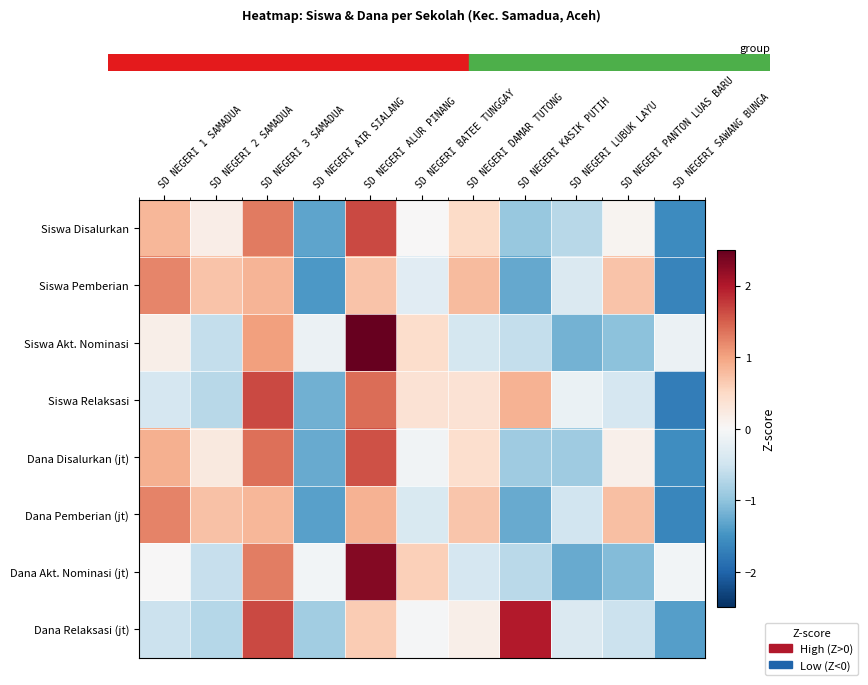

Which category has the highest value across all series?

SD NEGERI ALUR PINANG